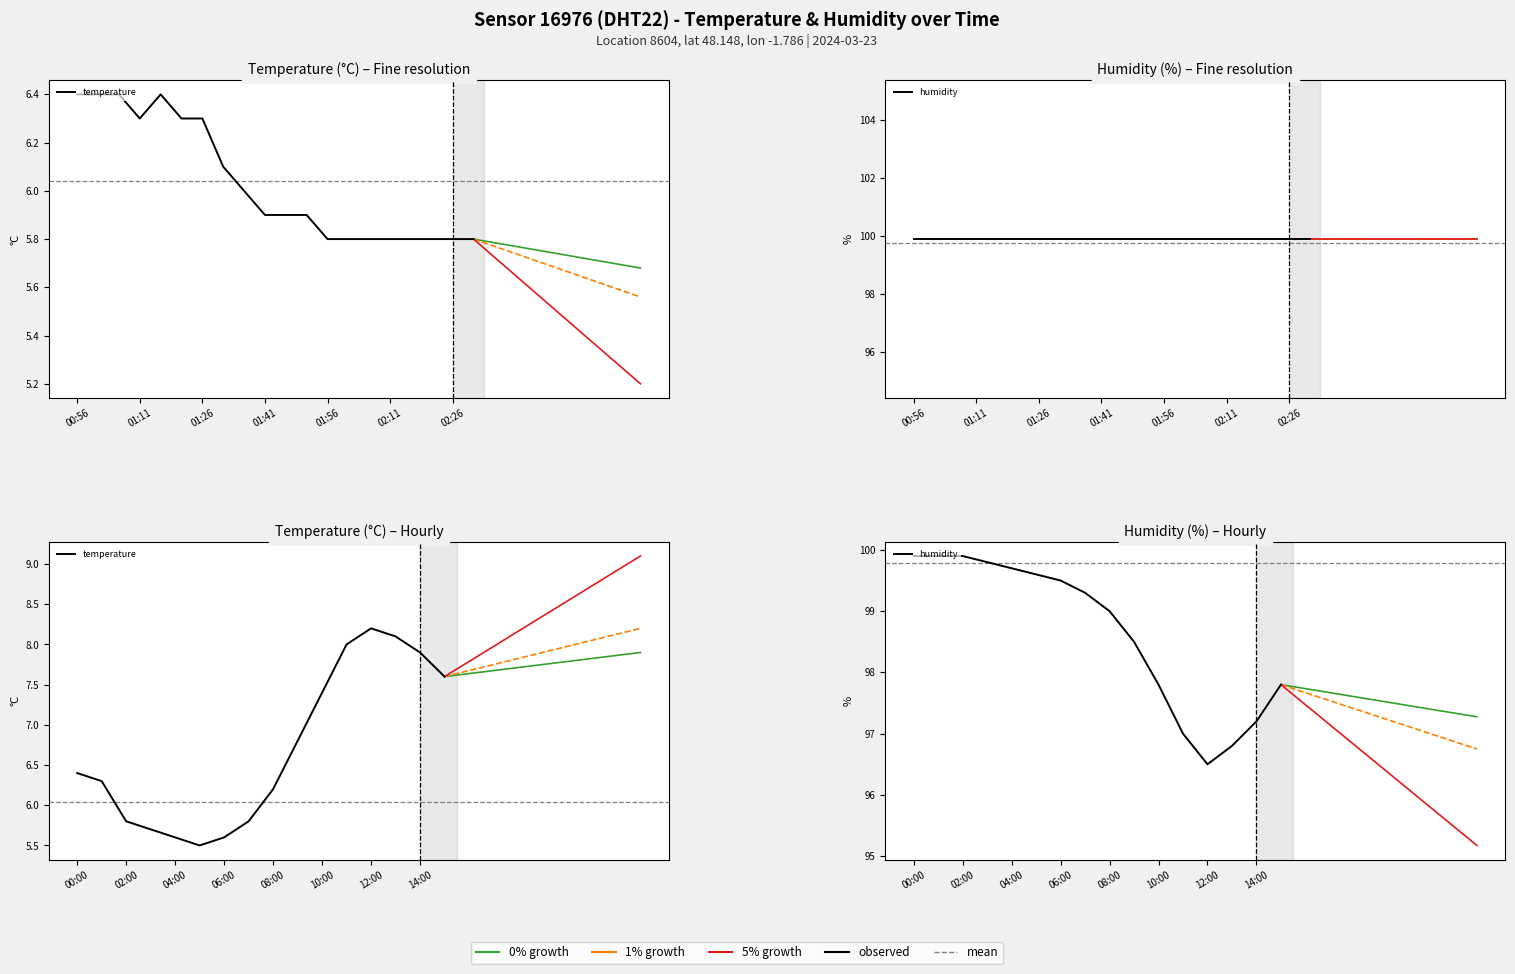

Count the values in the range 5 to 6.

12